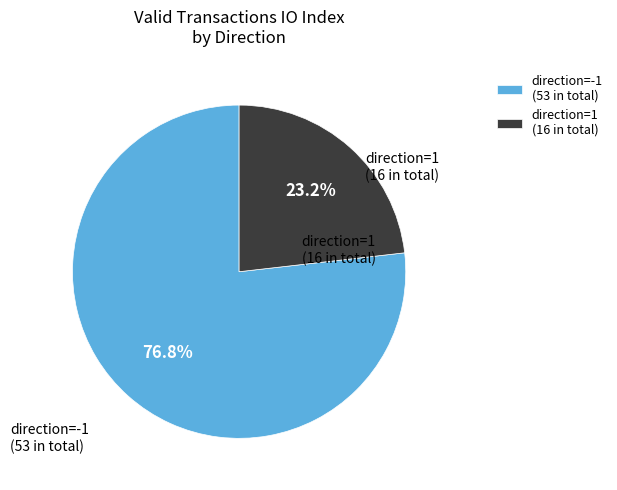

What percentage do direction=-1 (53 in total) and direction=1 (16 in total) together represent?

100.0%